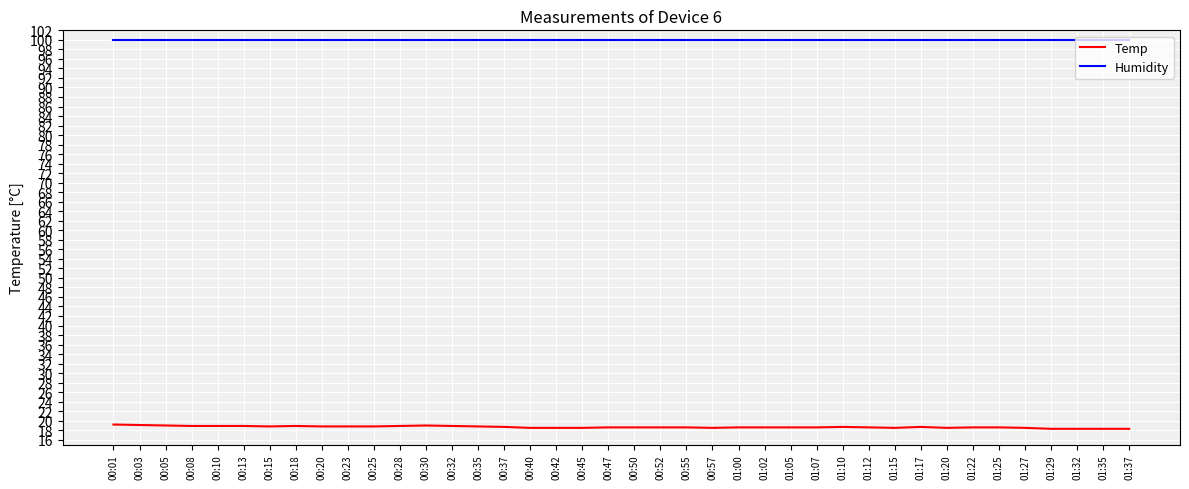

What is the difference between the highest and lowest values at 00:52?

81.3